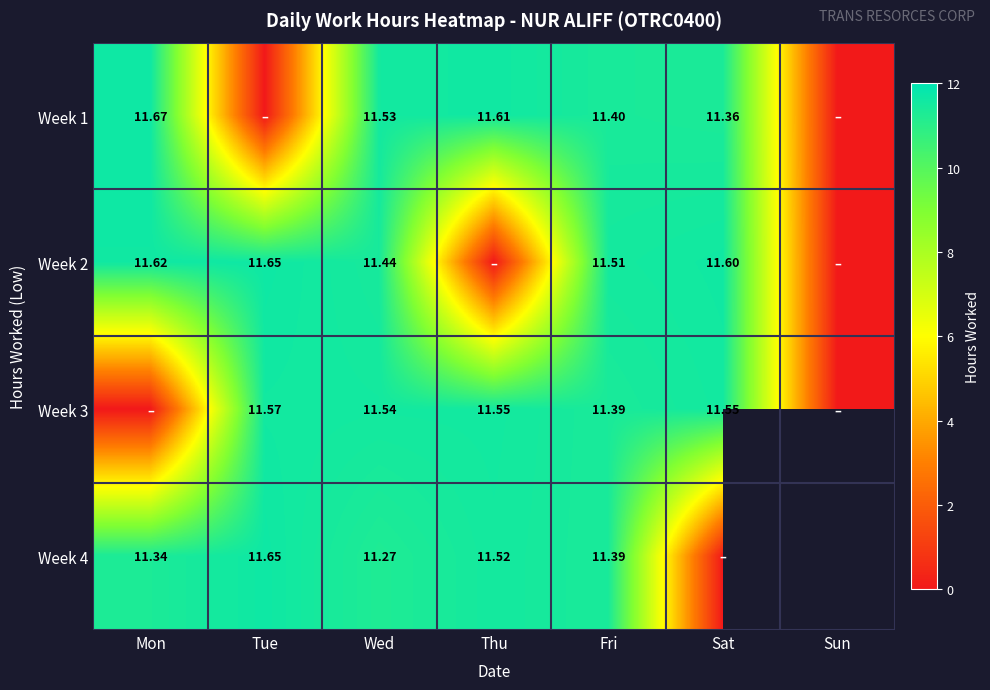

Is the value of Week 4 at Wed greater than the value of Week 1 at Mon?

No